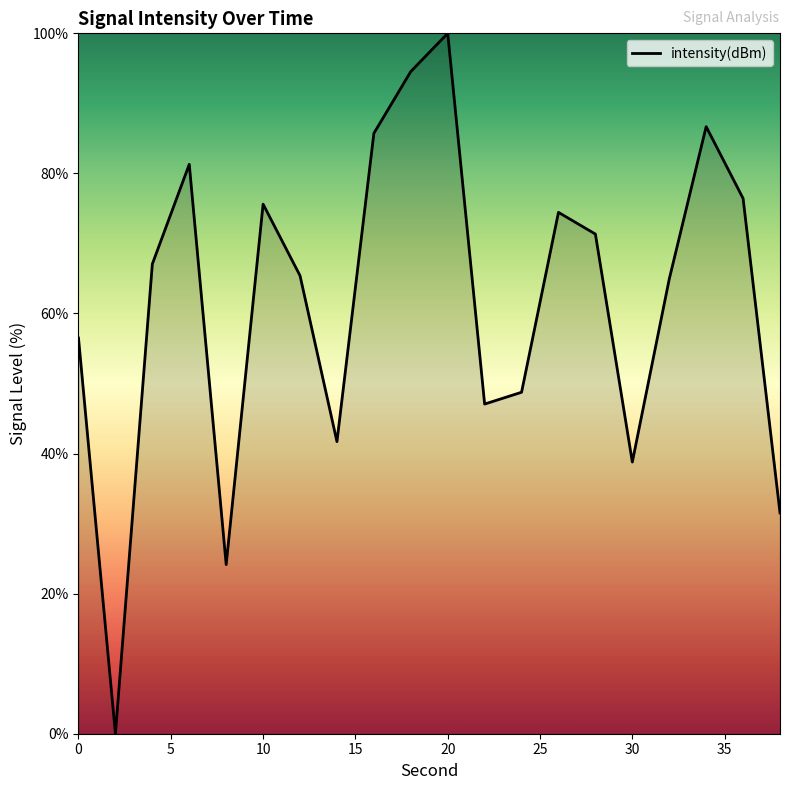

How many categories are shown in the chart?

20